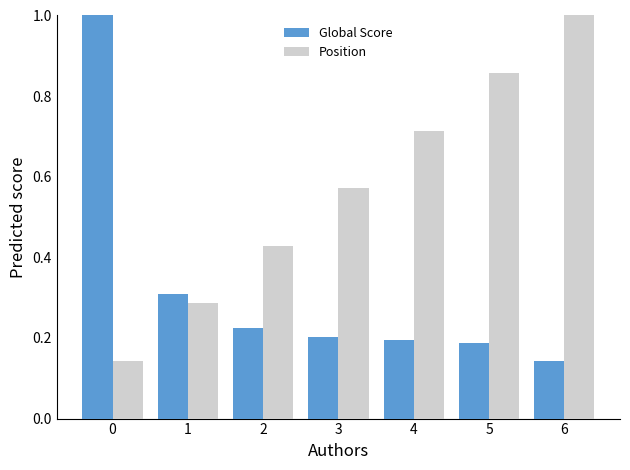

Which series changed the most between 1 and 5?

Position